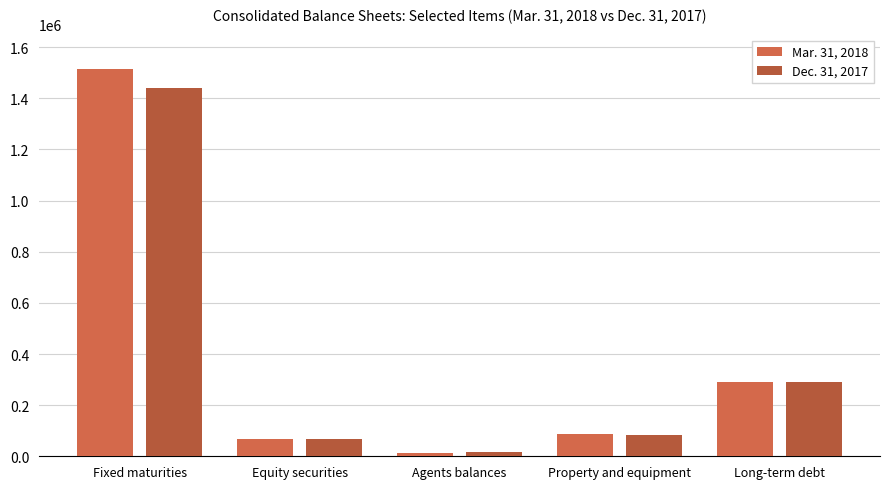

How many data points in Dec. 31, 2017 are less than 84776?

2